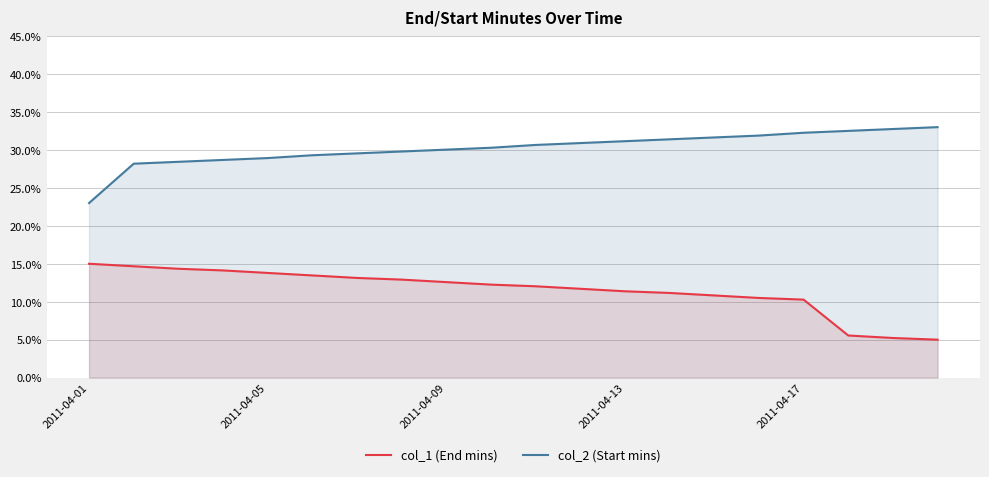

True or false: col_1 (End mins) has more than 2 points higher than both neighbors.

False